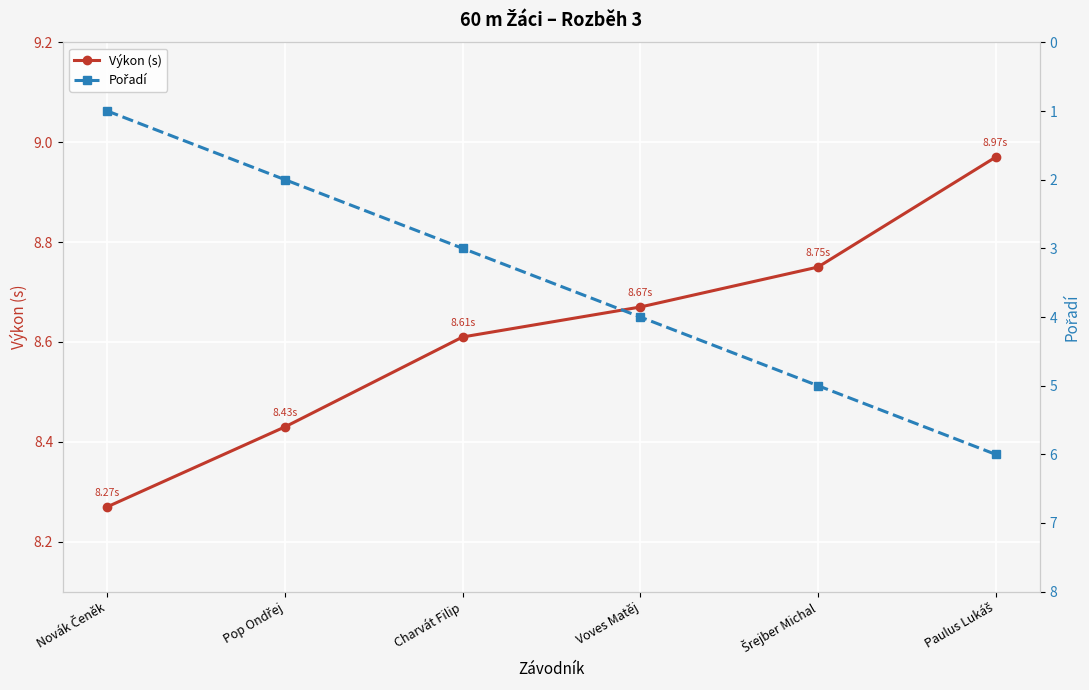

Read the Pořadí value at Voves Matěj.

4.0